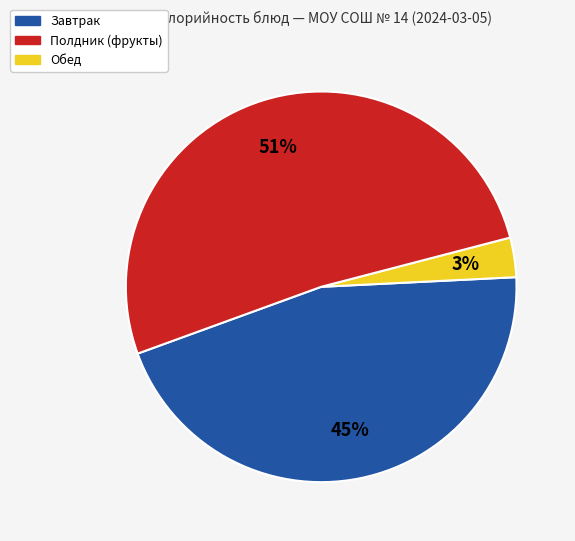

To the nearest percent, what is the difference between the largest and smallest slice percentages?

48%